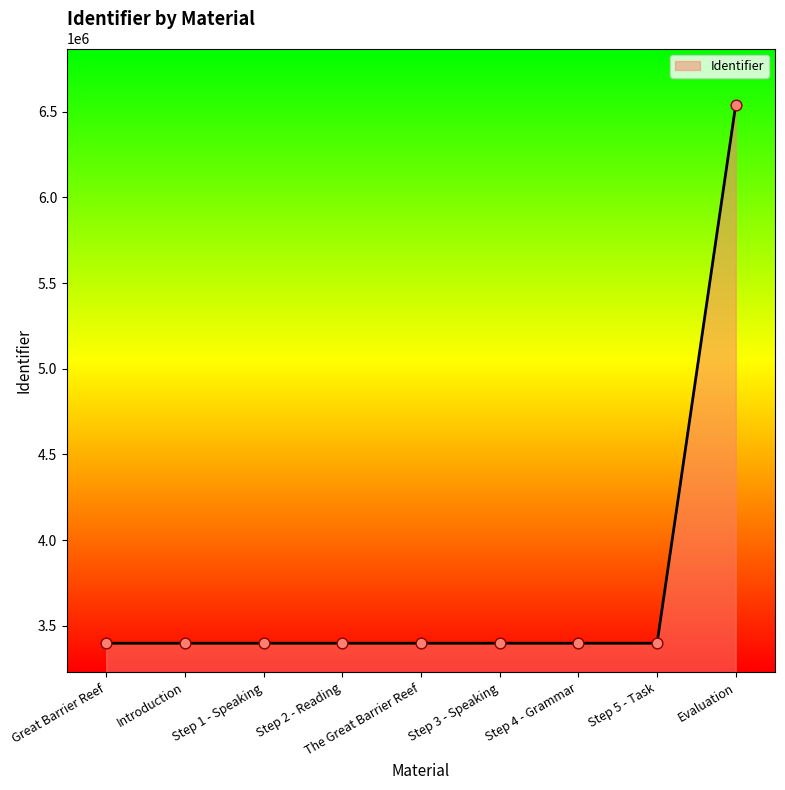

Approximately how many times larger is the value at The Great Barrier Reef compared to Great Barrier Reef?

1.0